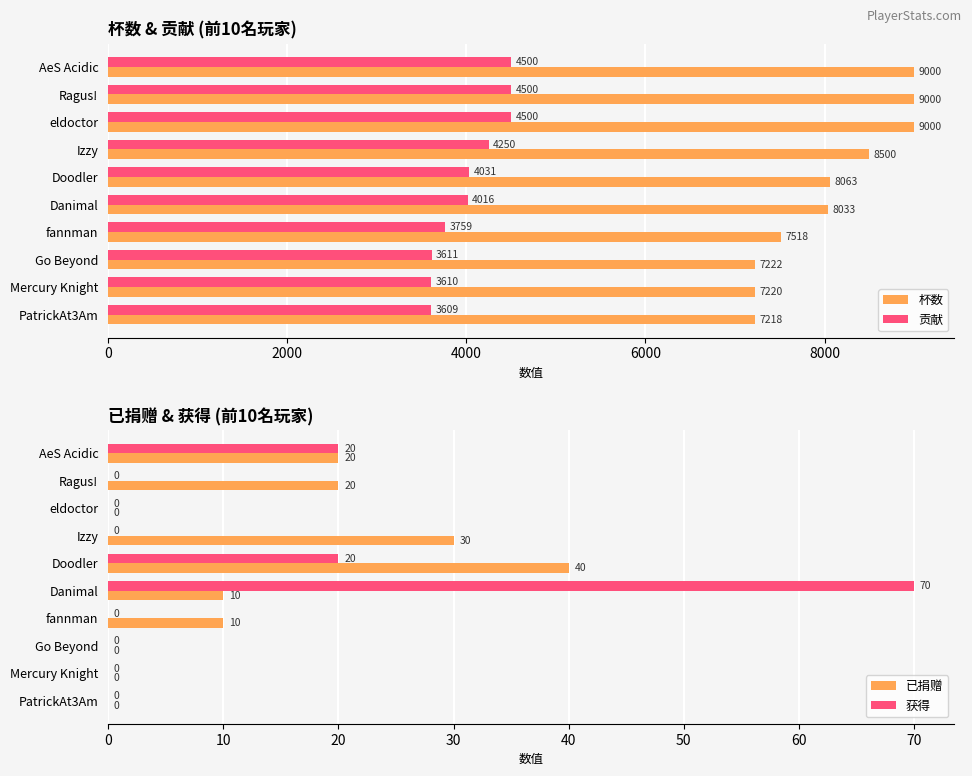

What is the maximum value for 已捐赠?

40